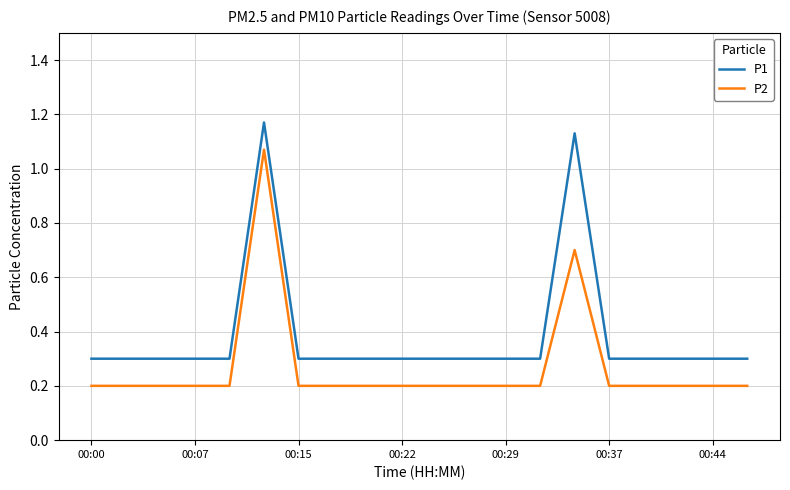

How many P1 values are between 0 and 1?

18